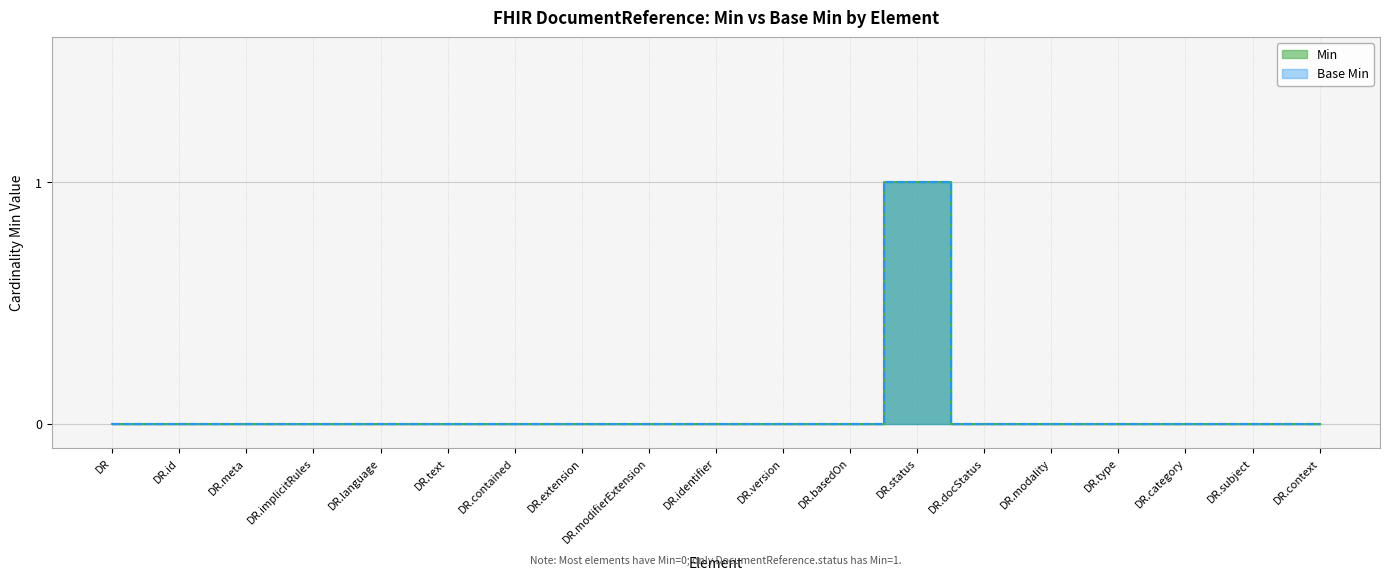

Count the base_min values in the range 0 to 1.

19